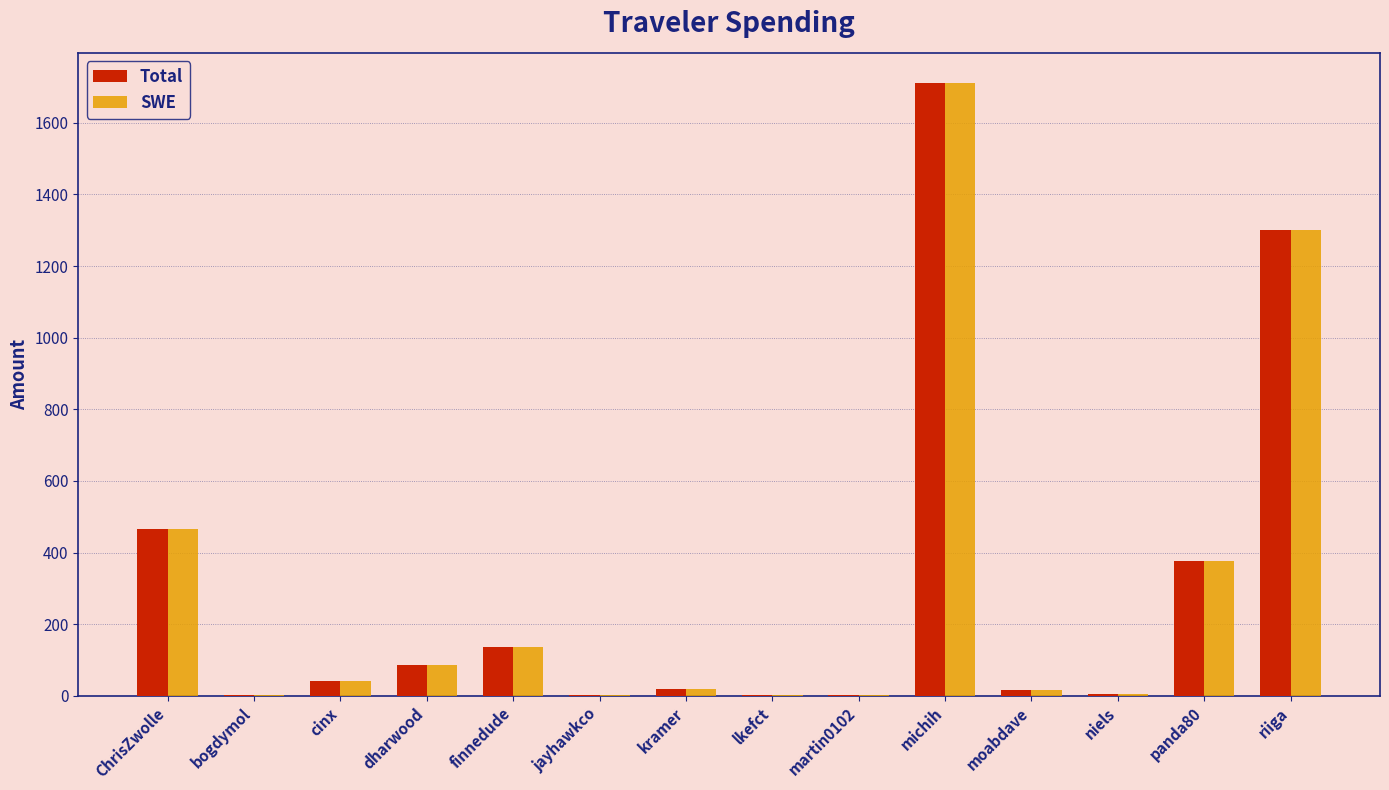

How many categories are shown in the chart?

14